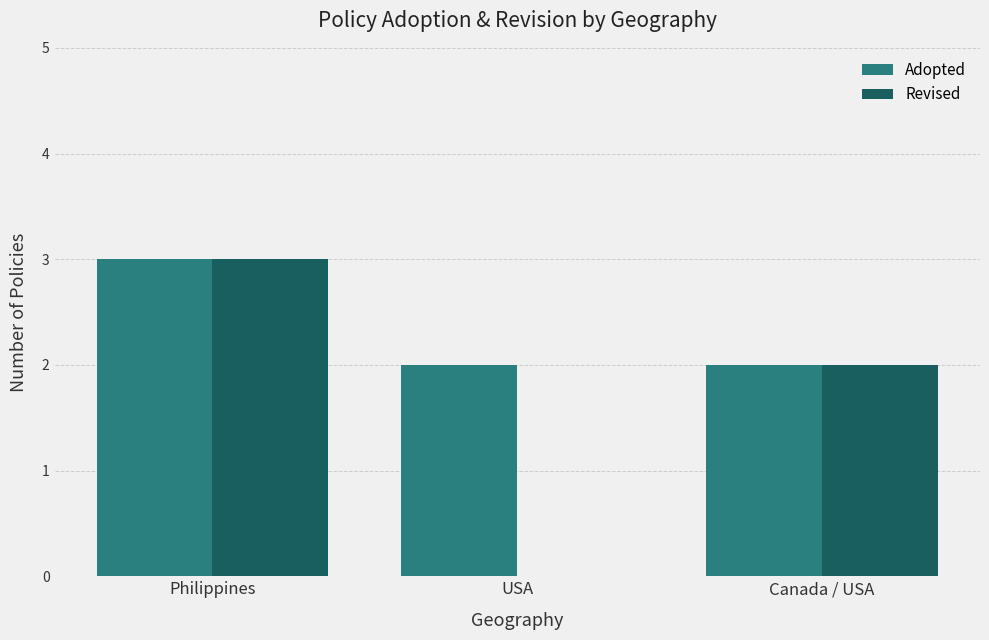

The value of Revised at USA is 1. True or false?

False